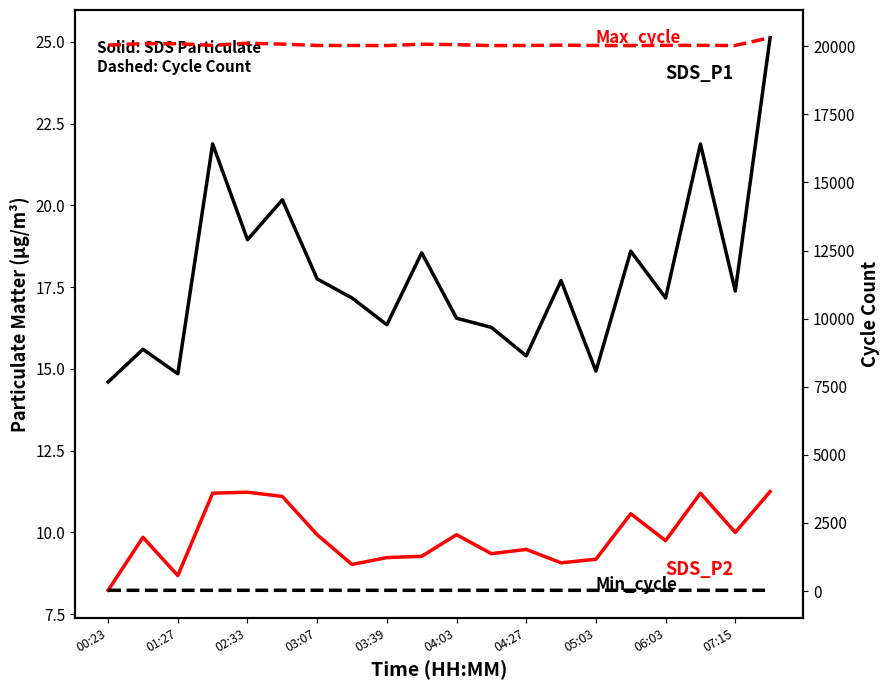

What is the difference between the second highest and minimum values in the SDS_P1 series?

7.3